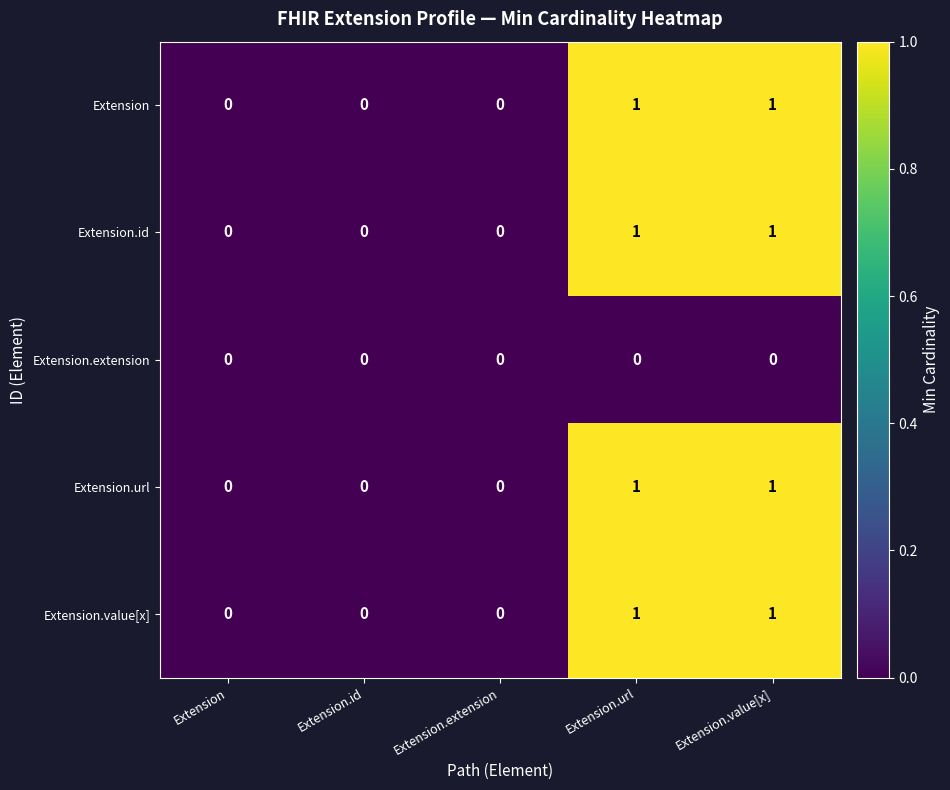

Count the Extension.value[x] values in the range 0 to 1.

5